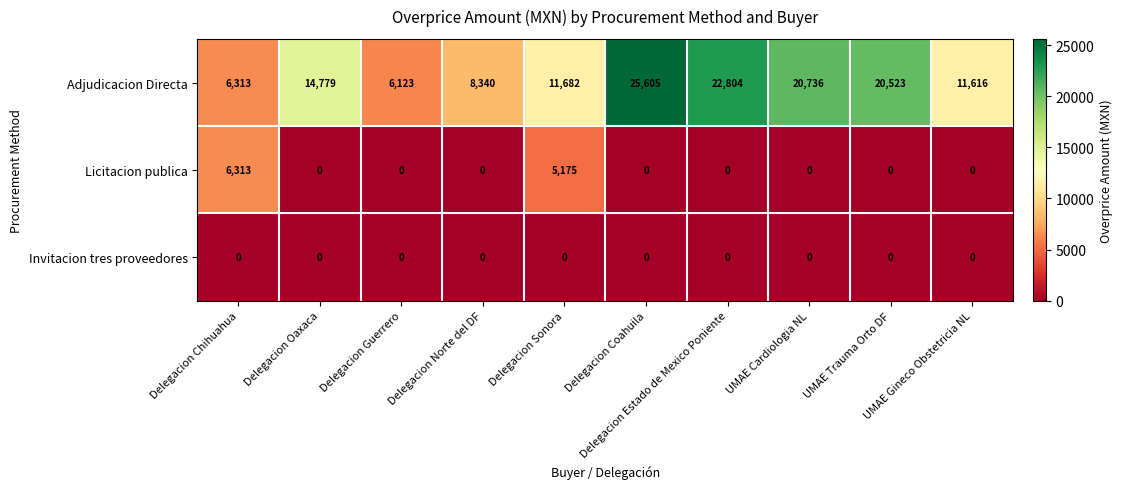

What is the greatest value displayed?

25605